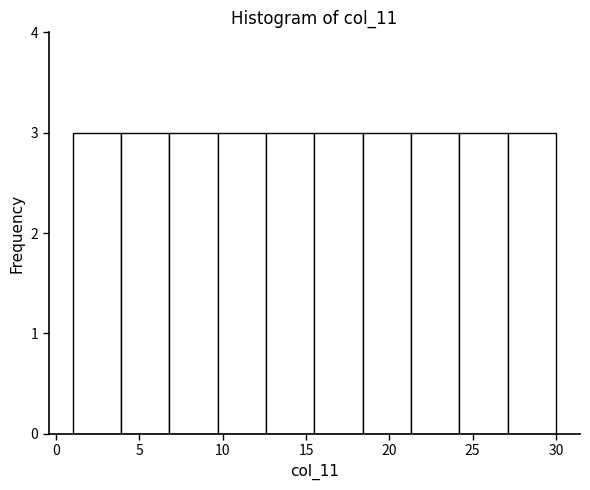

Reading left to right, transcribe this chart: for each bar, give the range it covers on the x-axis and its height. Neither the bar edges nor the heights are printed on the chart, so give them approximately, as read against the axes.

1.0 to 3.9: 3
3.9 to 6.8: 3
6.8 to 9.7: 3
9.7 to 12.6: 3
12.6 to 15.5: 3
15.5 to 18.4: 3
18.4 to 21.3: 3
21.3 to 24.2: 3
24.2 to 27.1: 3
27.1 to 30.0: 3